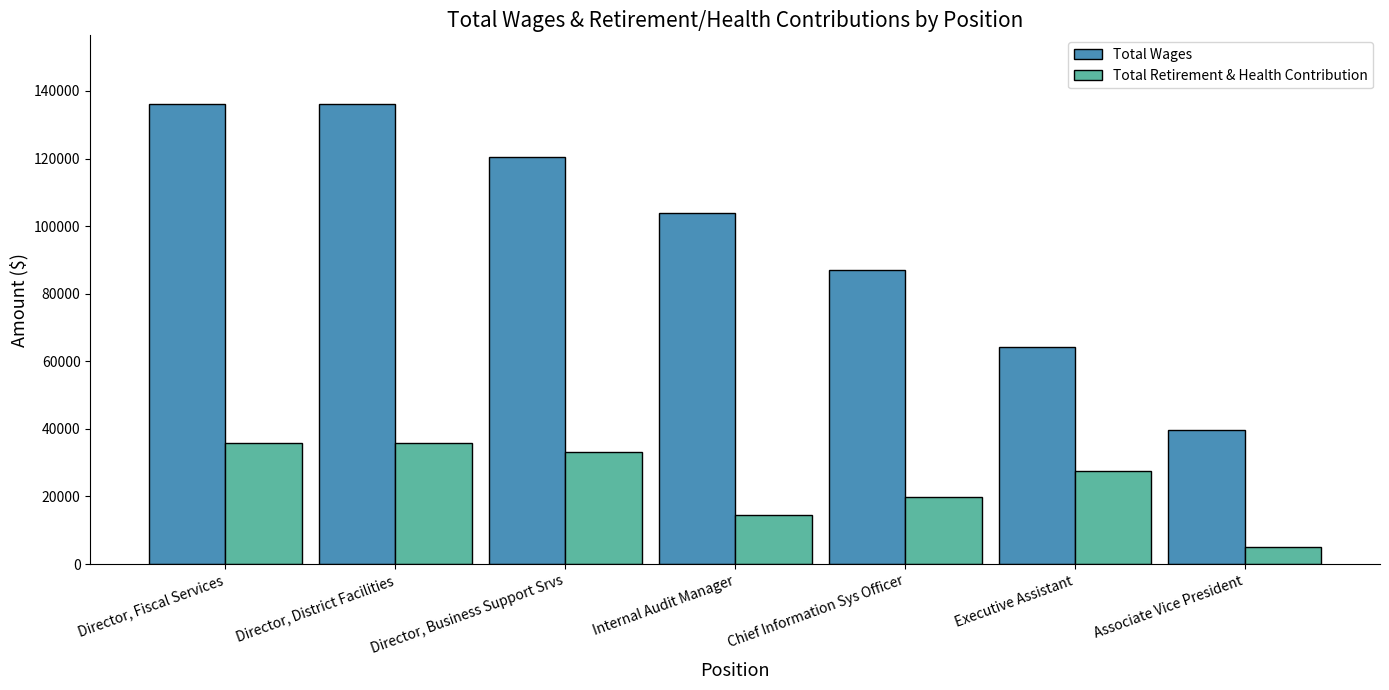

How many data points does each series have?

7